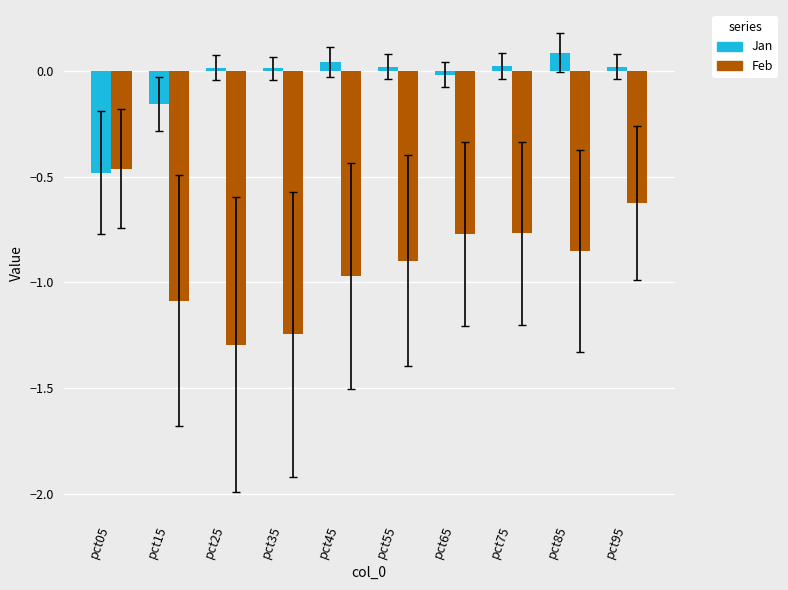

How many data points in Jan are above 0?

7